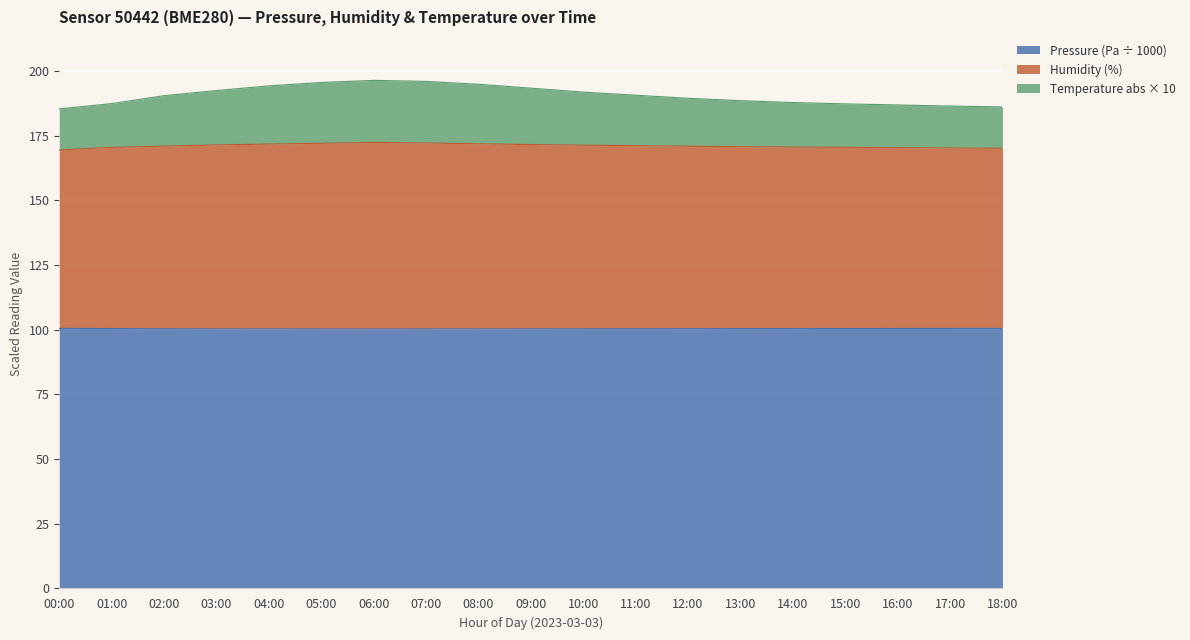

True or false: Pressure and Temperature_offset intersect in this chart.

False